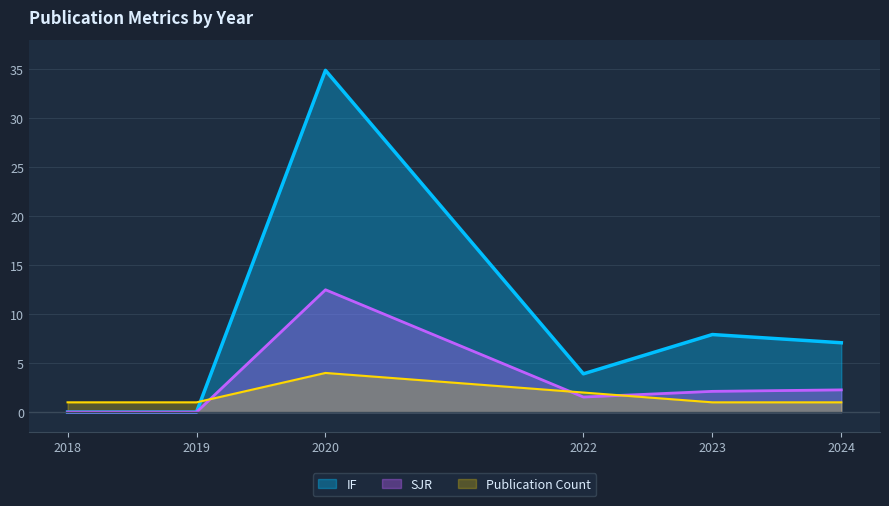

True or false: IF has a value of 7.1 at 2024.

True